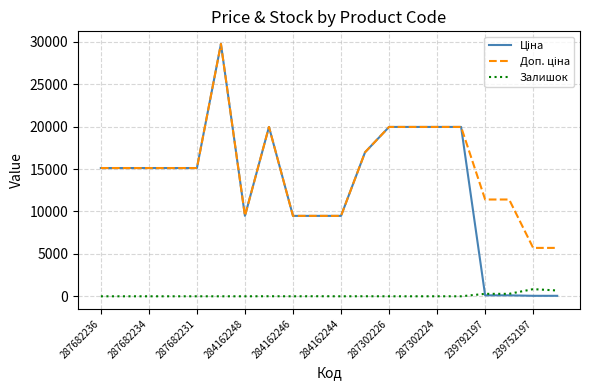

What is the maximum value for Залишок?

845.0